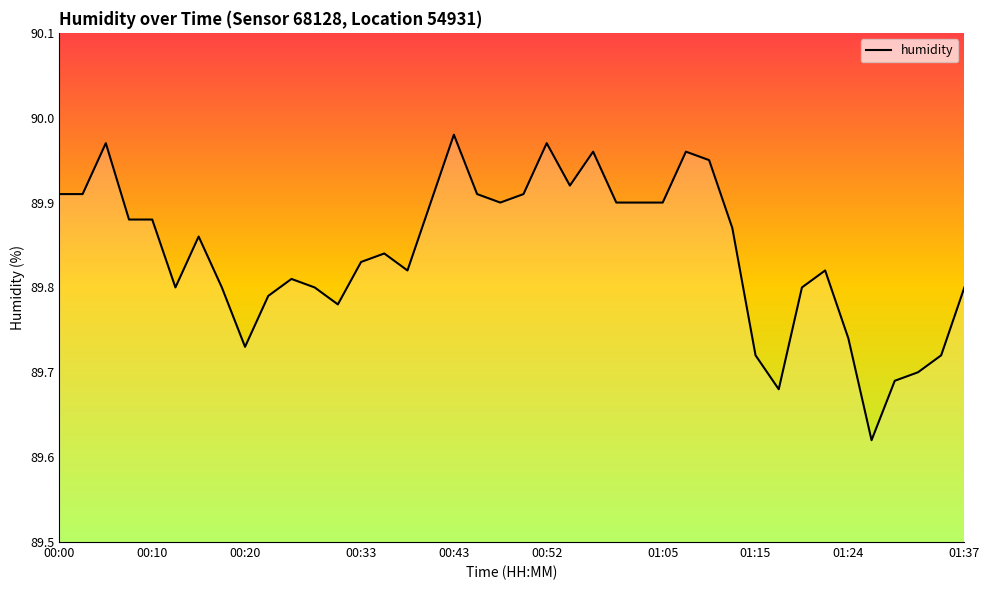

What is the difference between the maximum and minimum values?

0.4